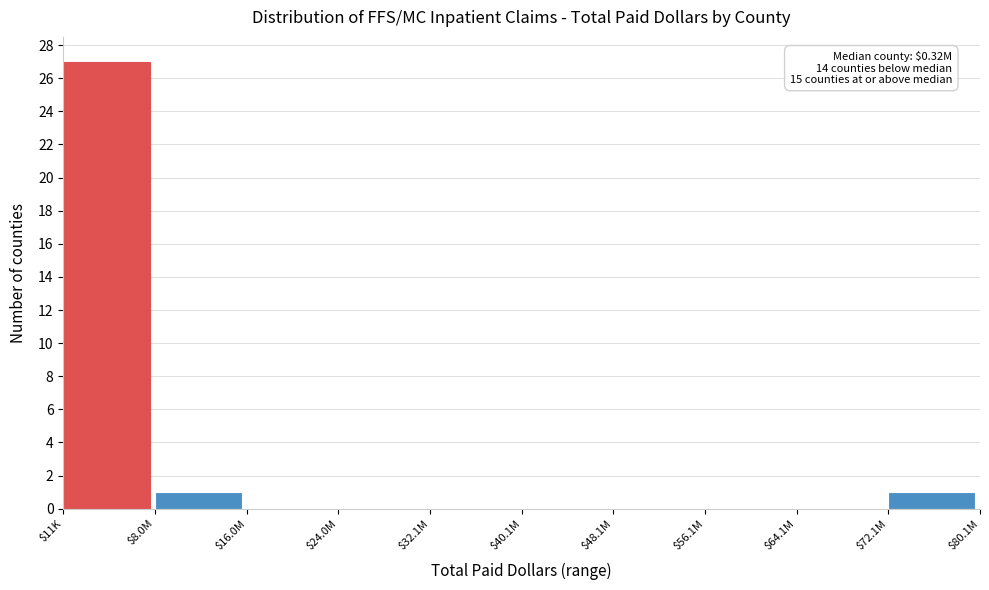

At which category does the chart reach its peak across all series?

$11K